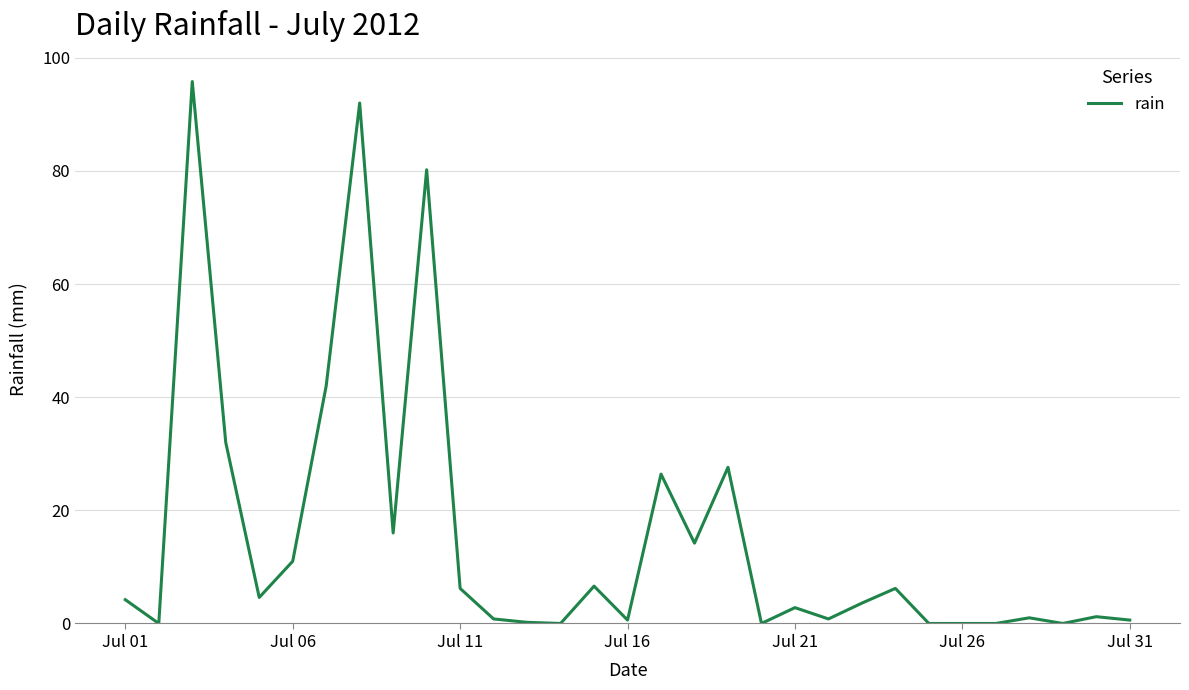

What is the difference between the maximum and minimum values?

95.8